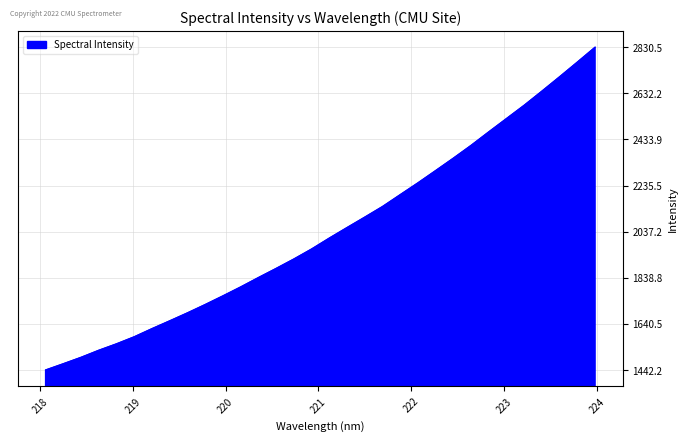

What is the maximum value shown in the chart?

2830.5